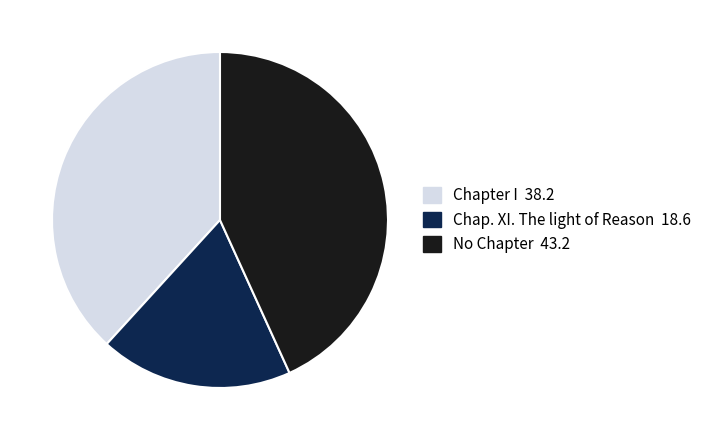

Is there a majority slice in this chart?

No